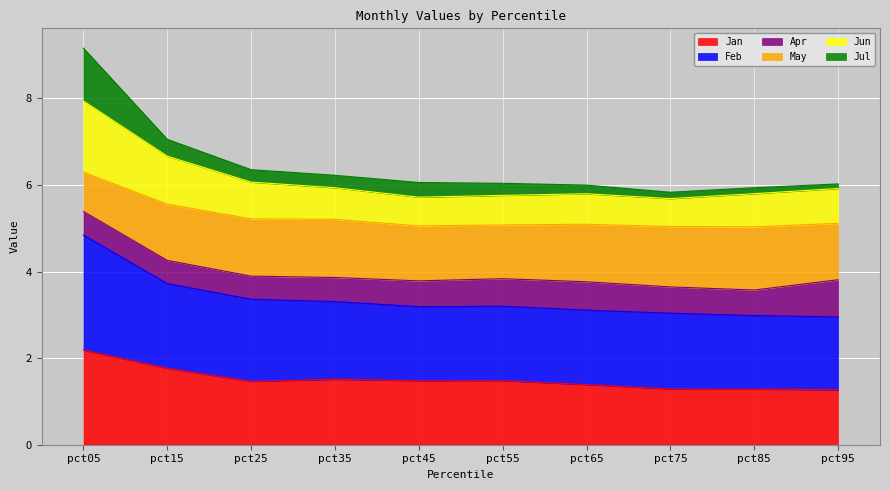

What is the difference between the second highest and second lowest values in the Jun series?

0.9